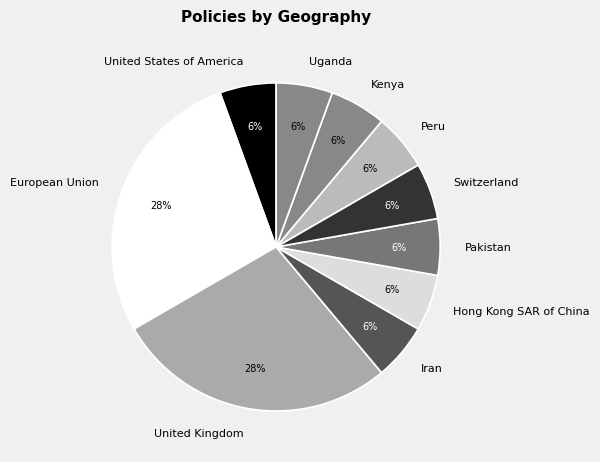

To the nearest percent, what percentage of the pie is United States of America?

6%